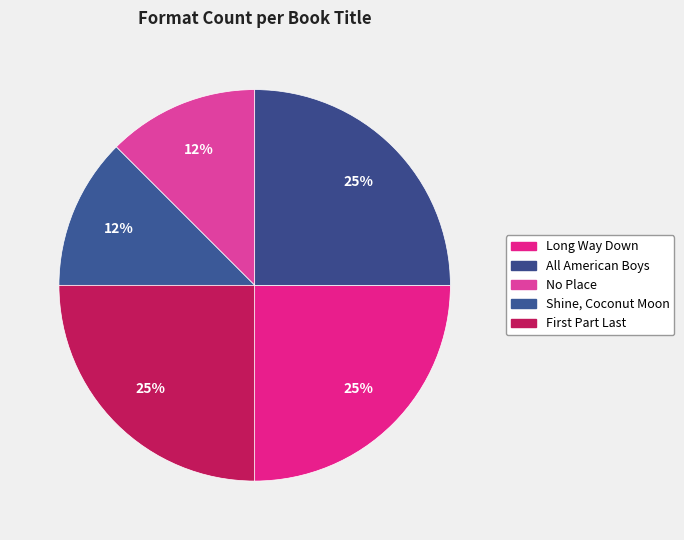

Which slice is the smallest?

No Place